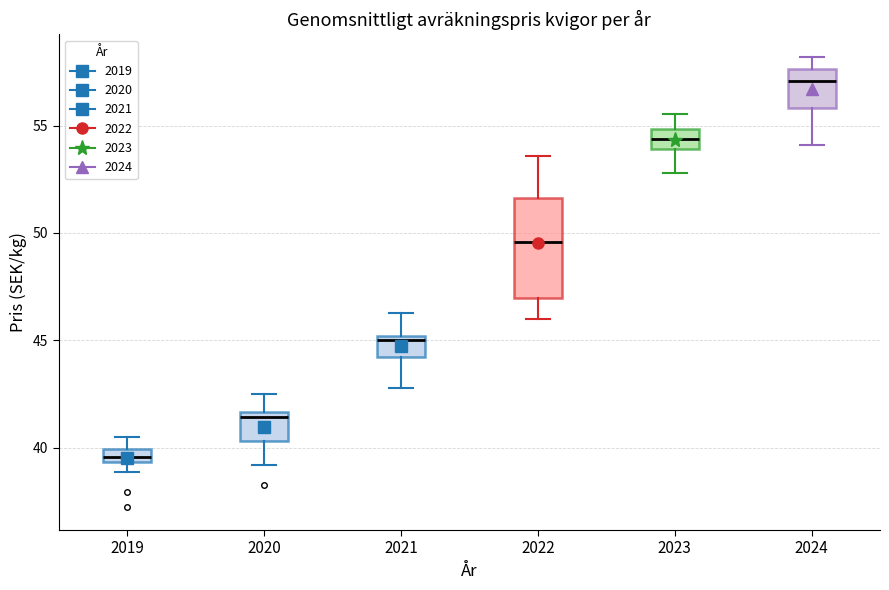

Which box's median line is the lowest?

2019